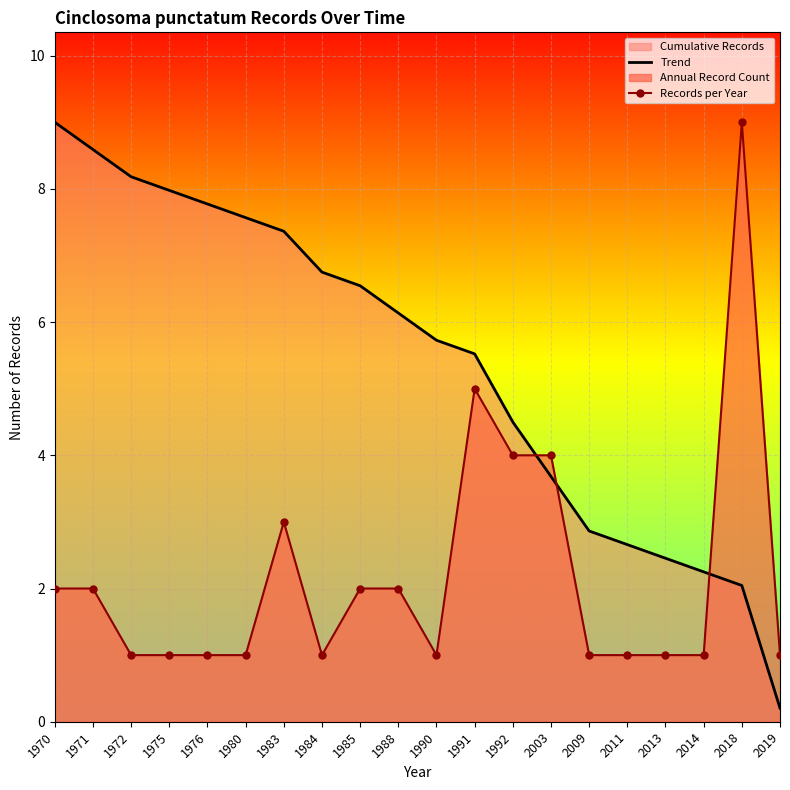

The value of Records per Year at 2003 is 1.2. True or false?

False